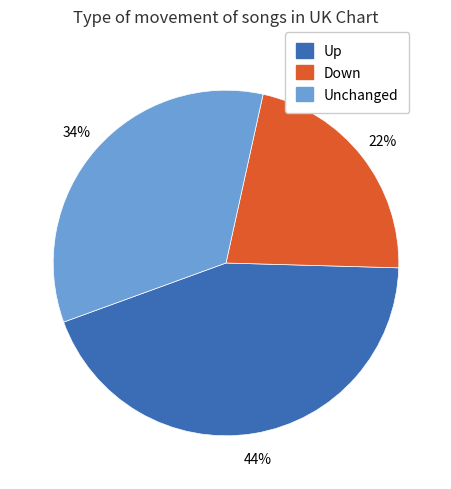

Count the number of slices in the pie.

3